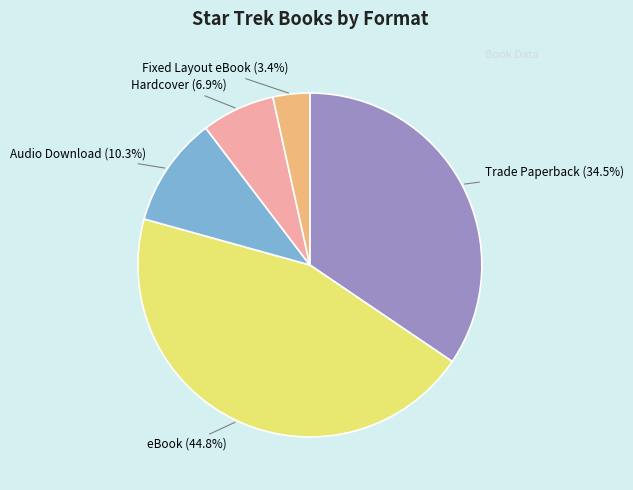

Approximately how many times larger is the value at Fixed Layout eBook compared to Audio Download?

0.3